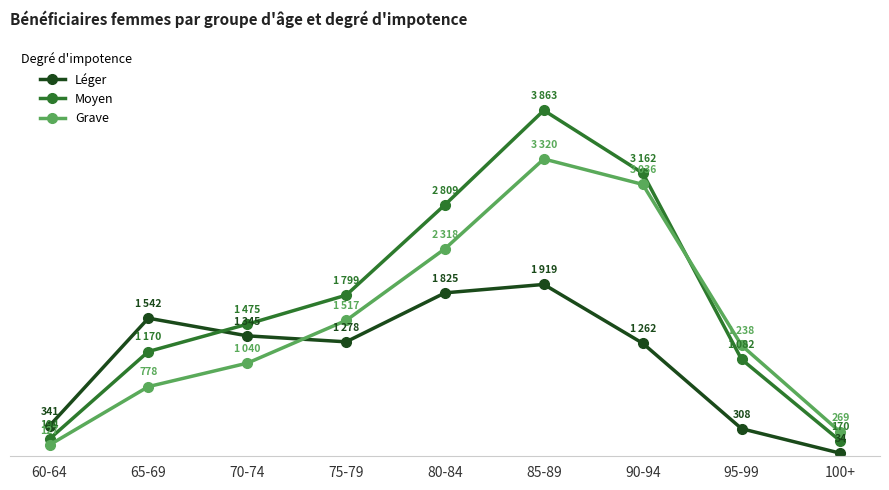

True or false: Léger has a value of 916 at 80-84.

False